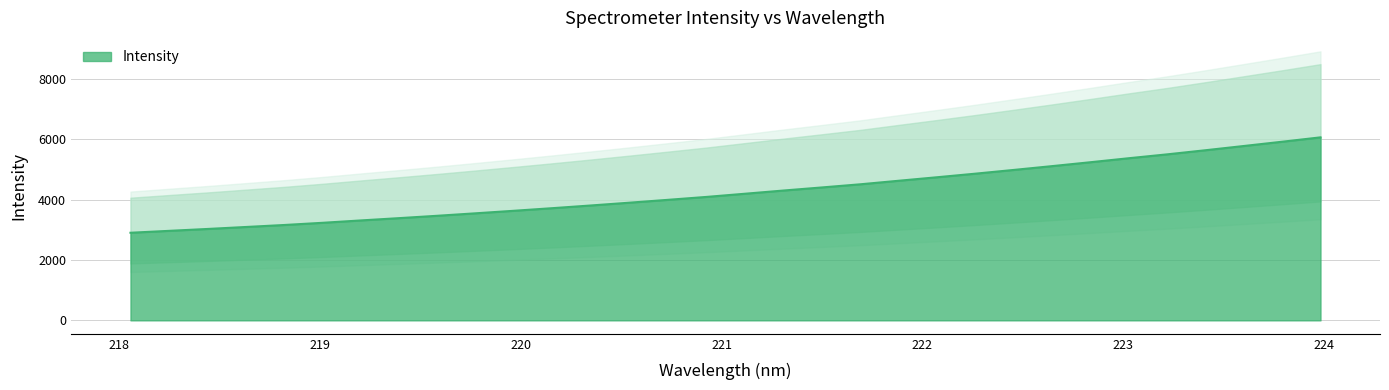

What is the minimum value shown in the chart?

2903.0